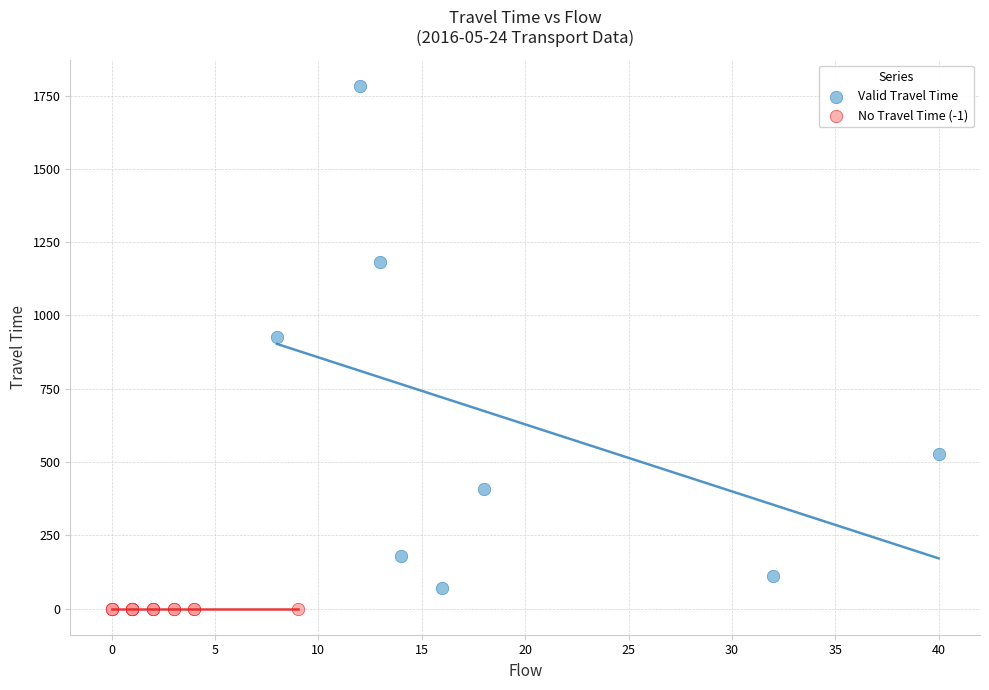

Which series reaches the maximum Y coordinate?

Valid Travel Time